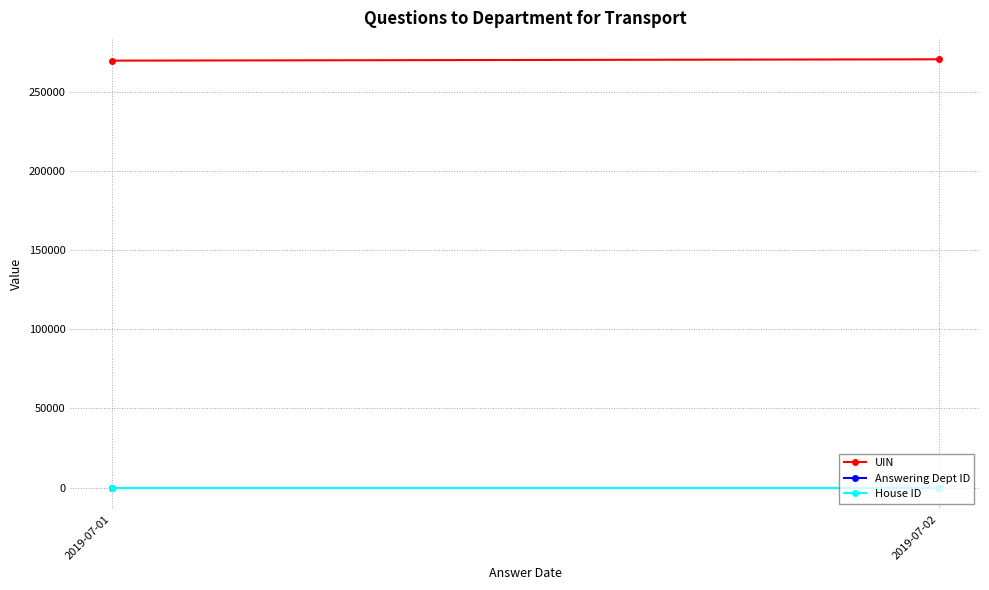

How many series are shown in this chart?

3